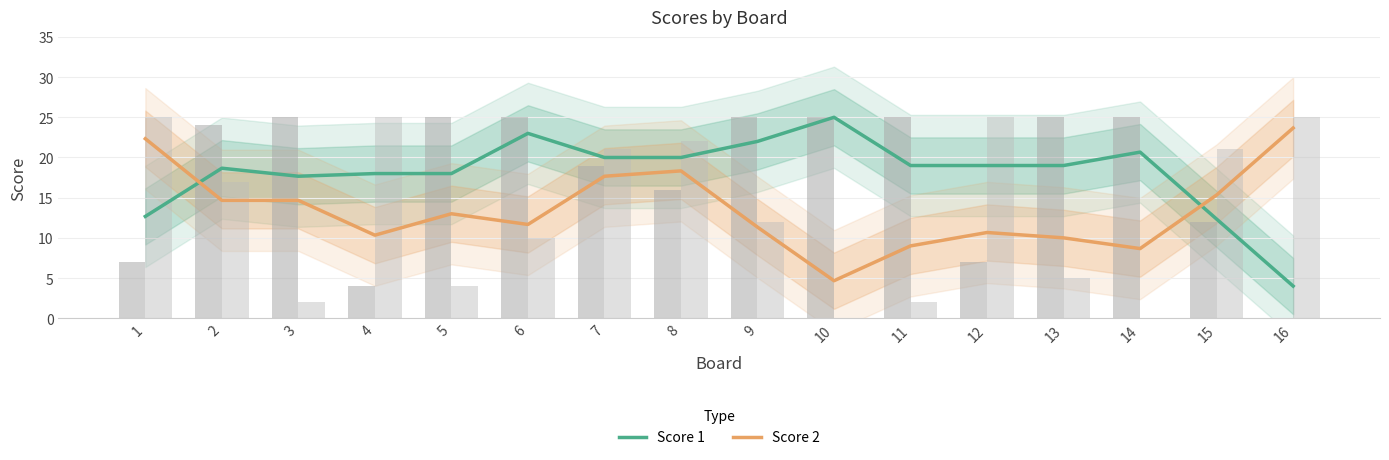

At which label does Score 1 reach its peak?

10